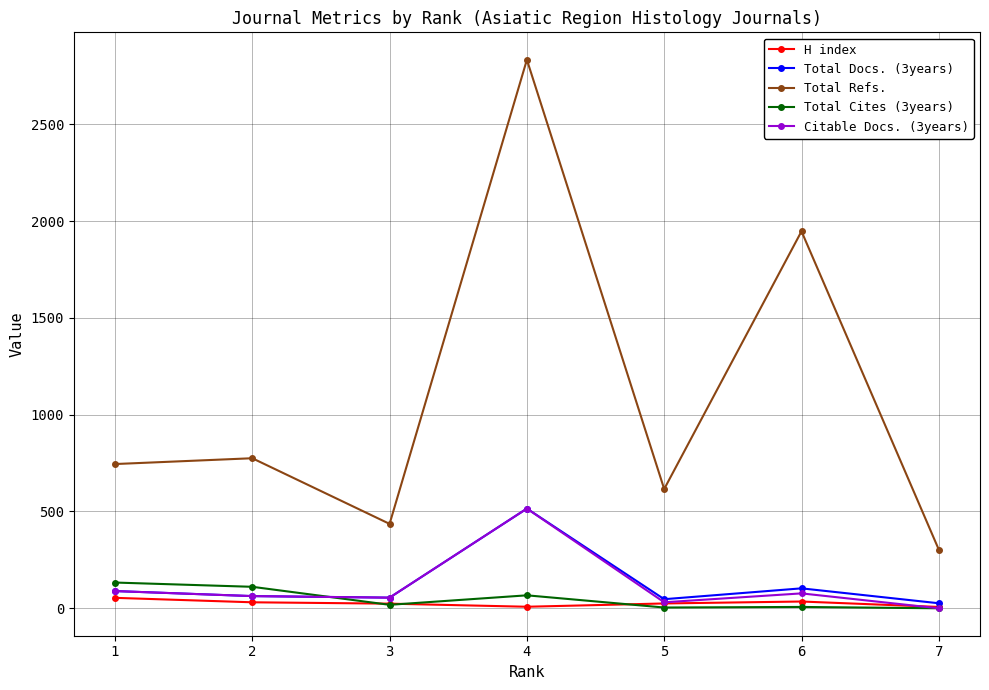

Between 3 and 5, which series saw the biggest shift?

Total Refs.